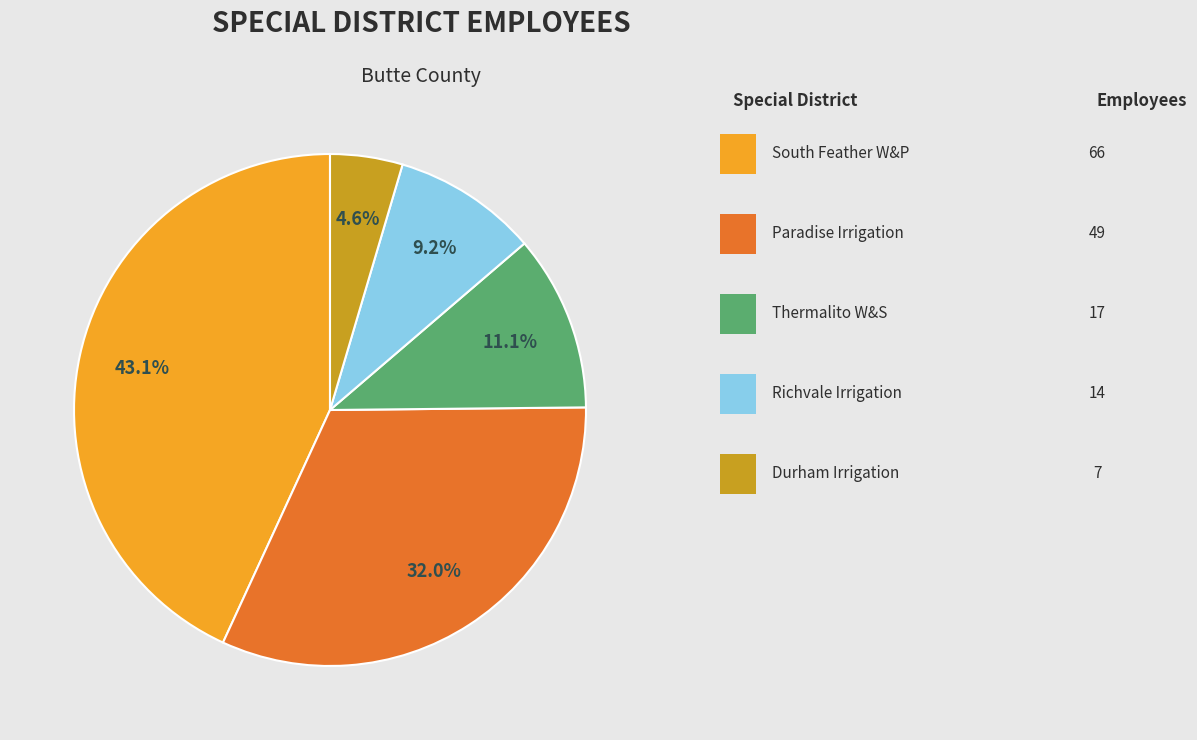

Does any single category account for the majority?

No